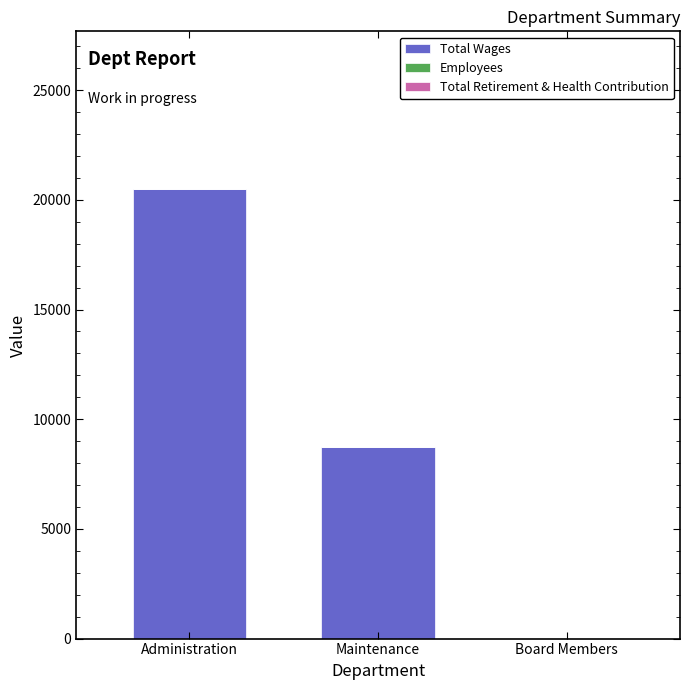

At which category is the sum across all series the highest?

Administration